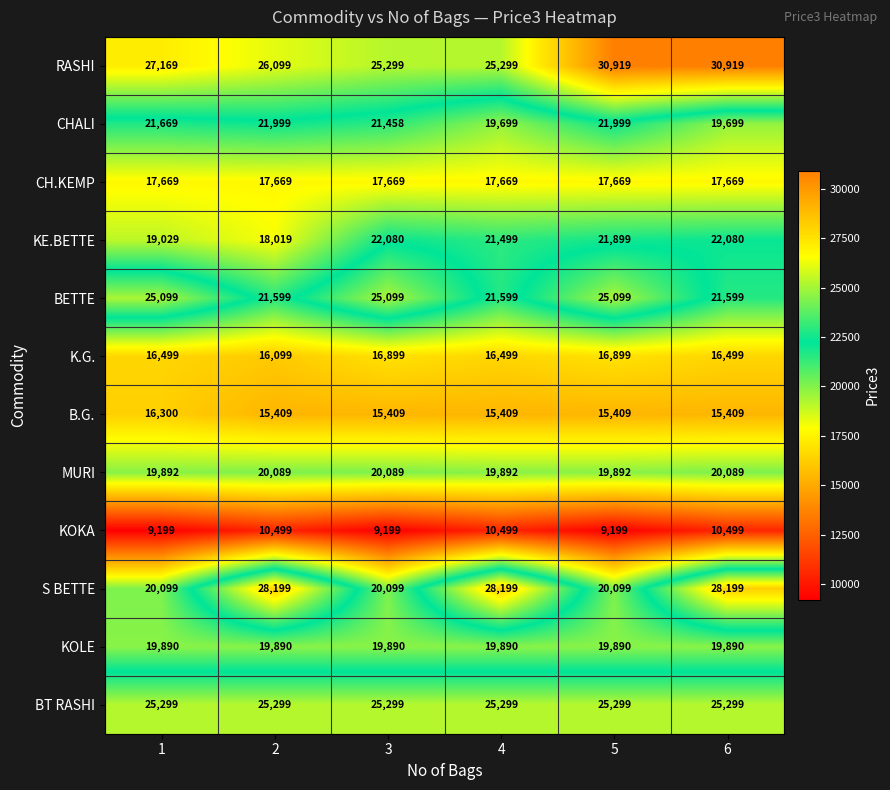

Which series has the largest range (max minus min)?

S BETTE